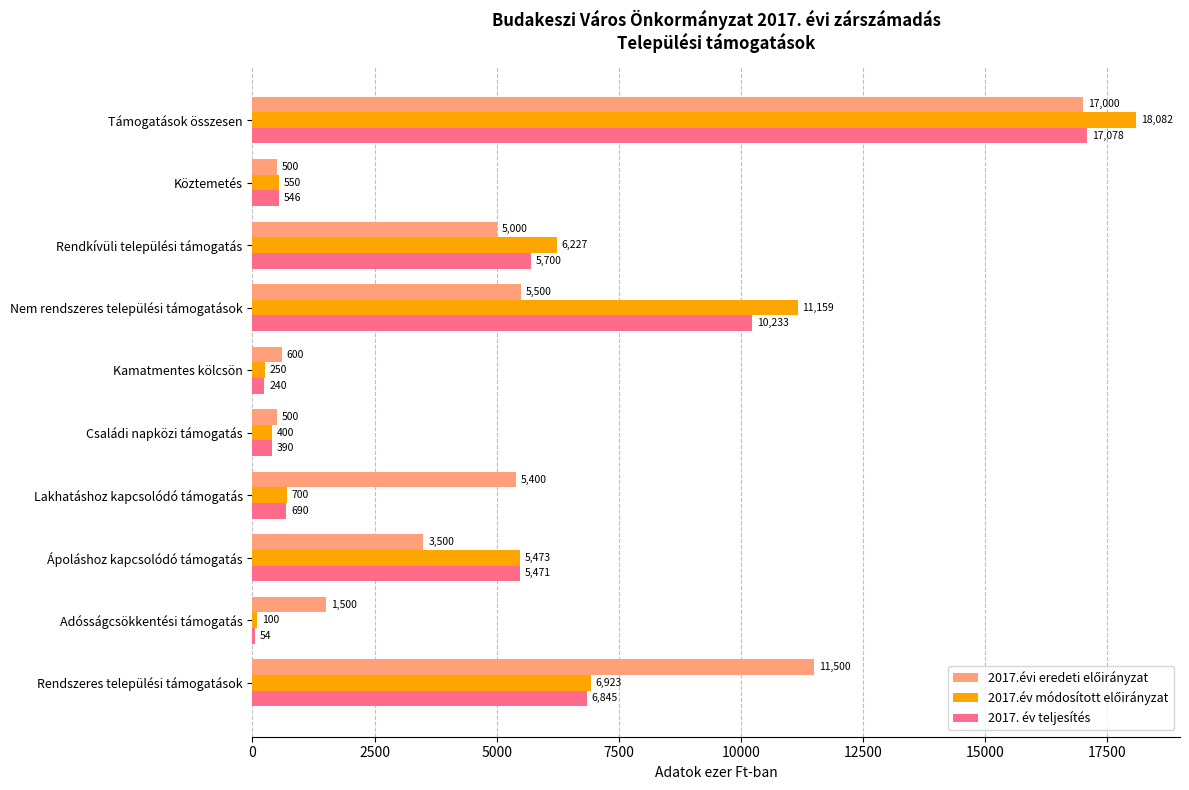

At which category does the chart reach its peak across all series?

Támogatások összesen